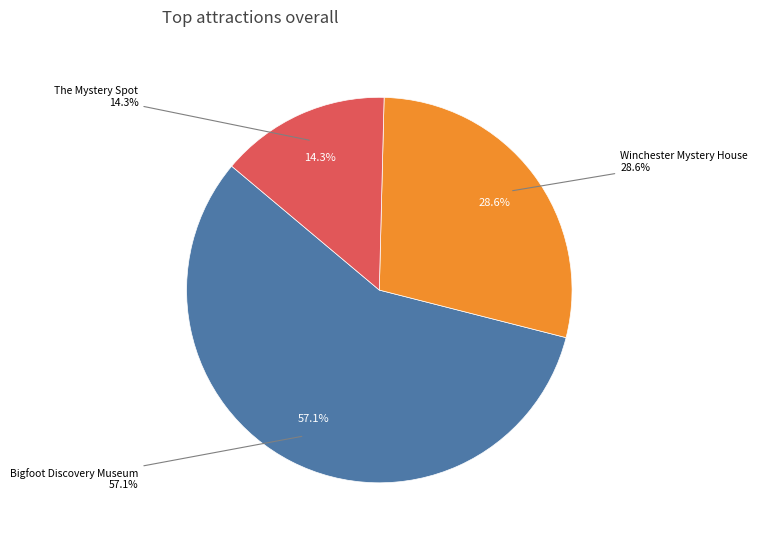

What portion of the pie excludes The Mystery Spot?

85.7%